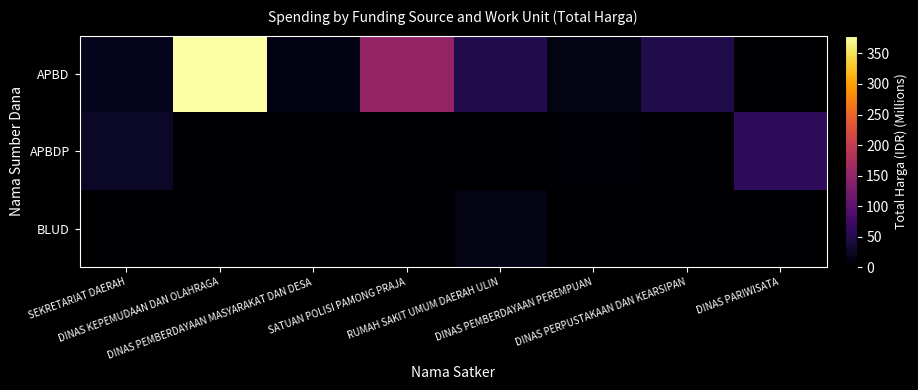

Which has a higher value, DINAS PEMBERDAYAAN PEREMPUAN or DINAS PERPUSTAKAAN DAN KEARSIPAN?

DINAS PERPUSTAKAAN DAN KEARSIPAN